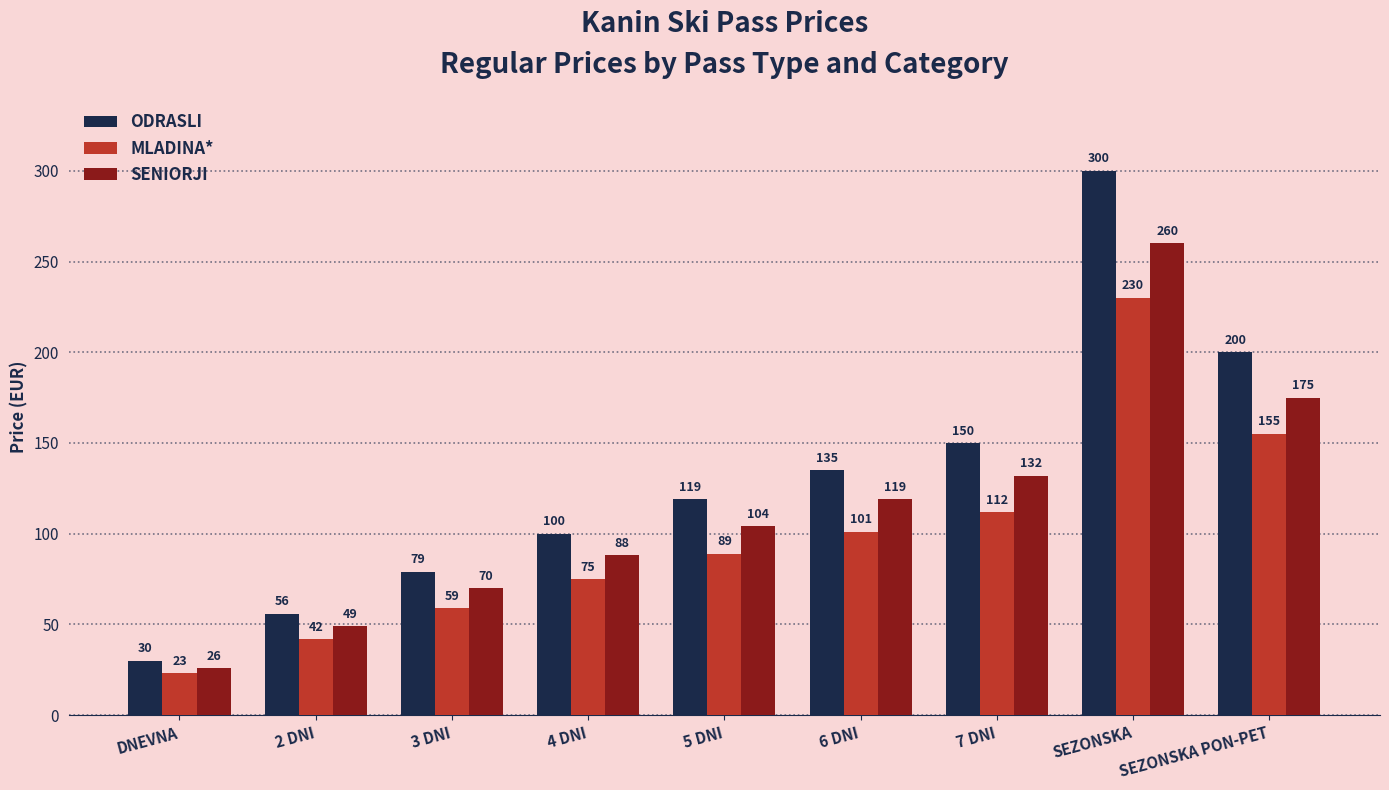

What is the label of the 5th bar from the left?

5 DNI